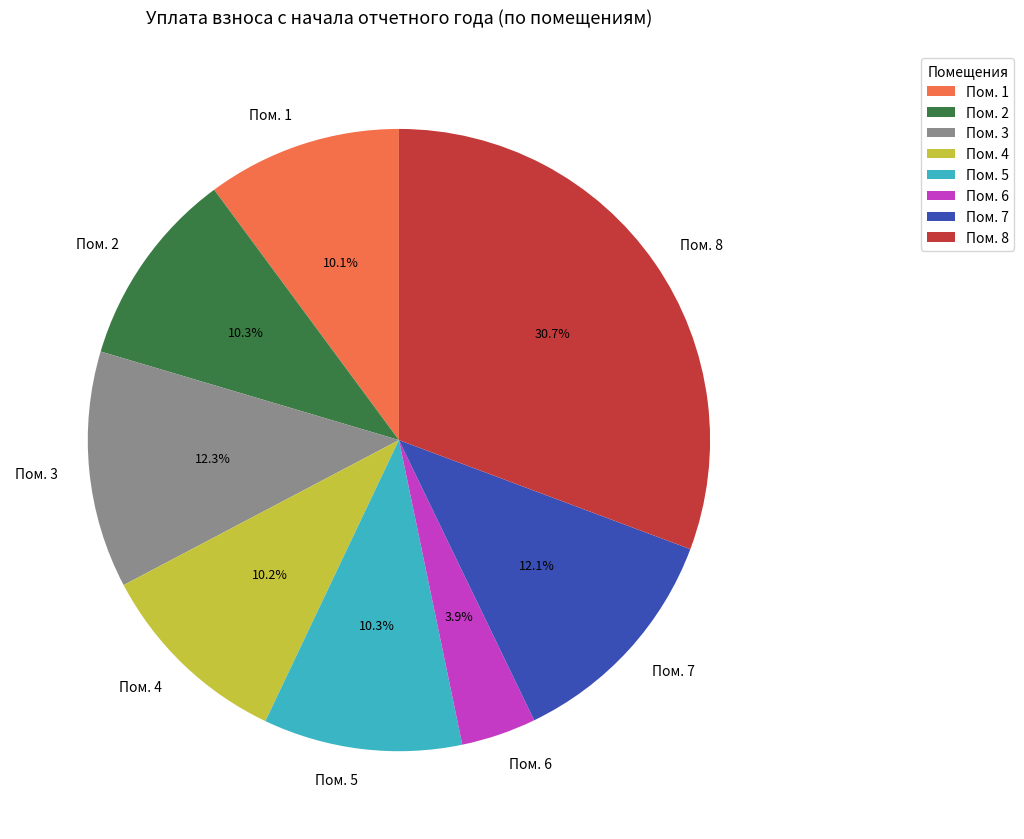

How many slices are in this pie chart?

8